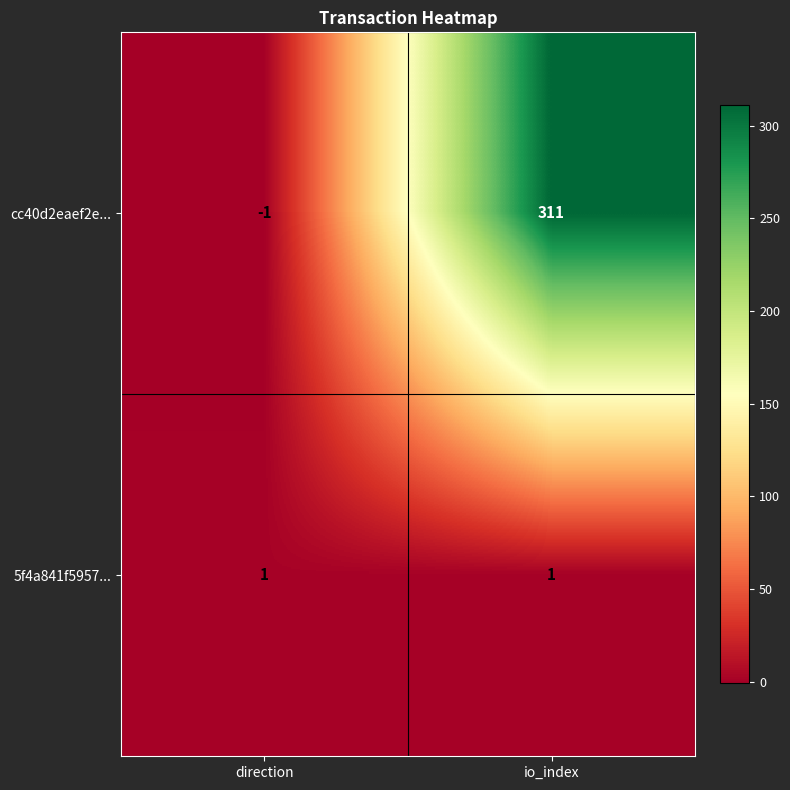

What is the difference between the highest and lowest values at io_index?

310